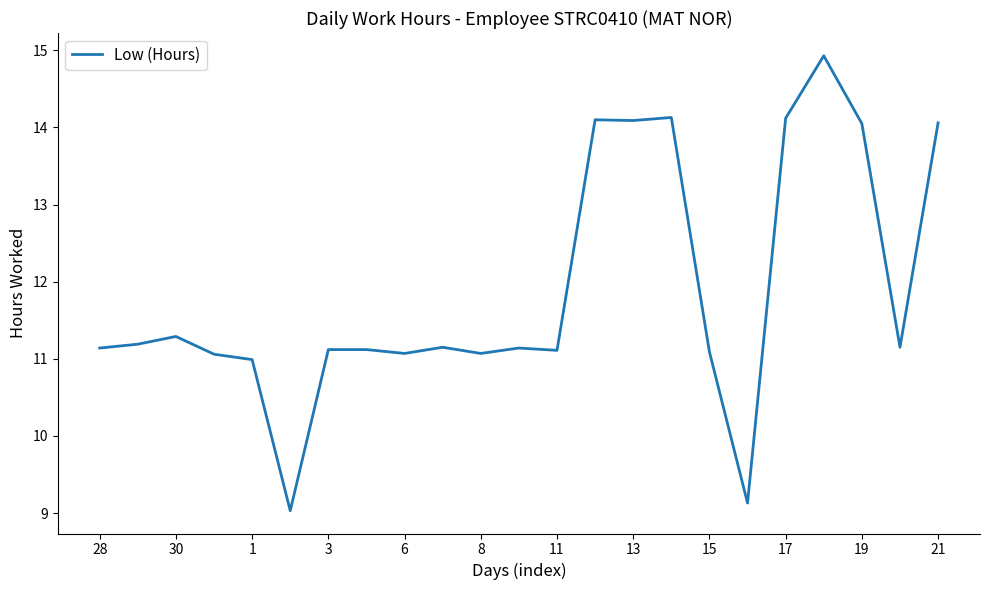

What is the difference between the maximum and minimum values?

5.9